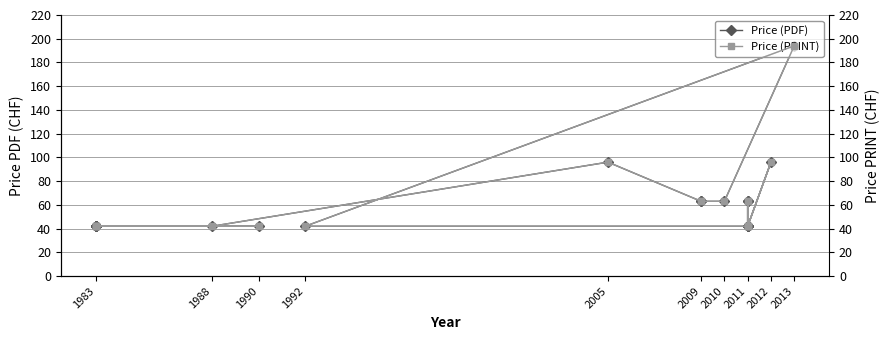

What are all the series names shown in the legend?

Price (PDF), Price (PRINT)